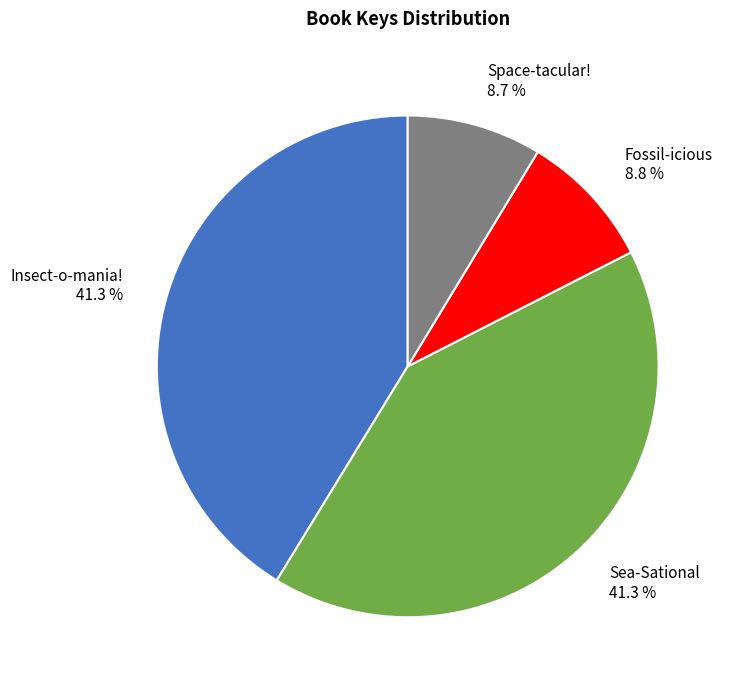

What percentage do Space-tacular! and Fossil-icious together represent?

17.5%